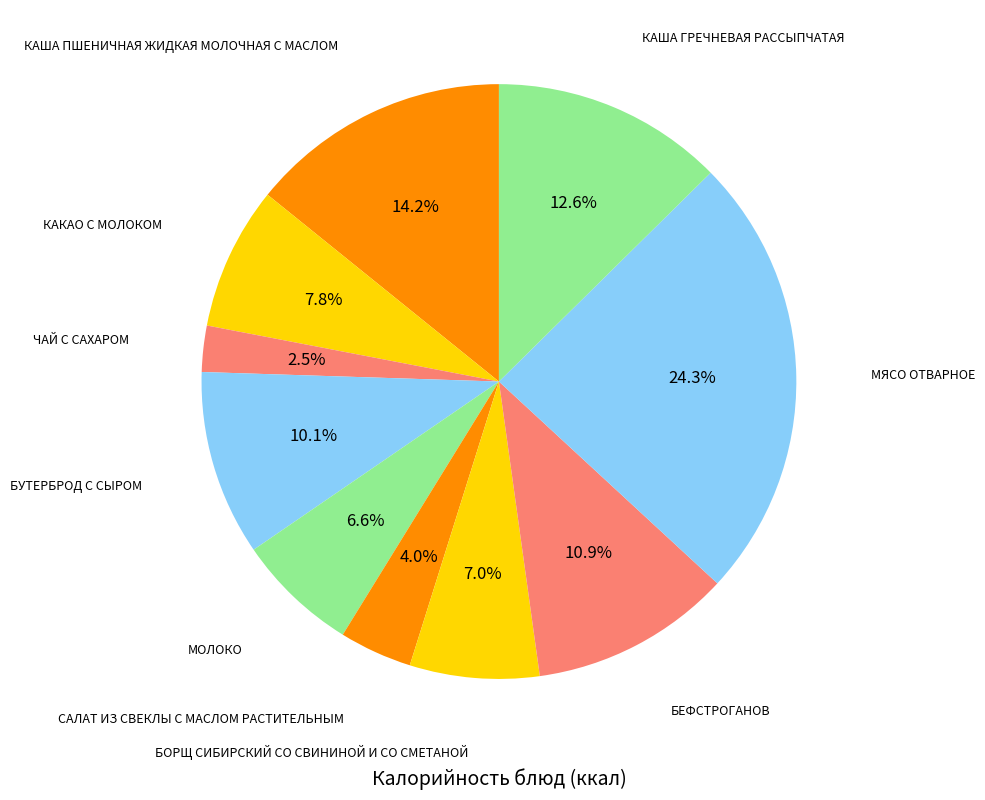

How many segments does this pie chart have?

10